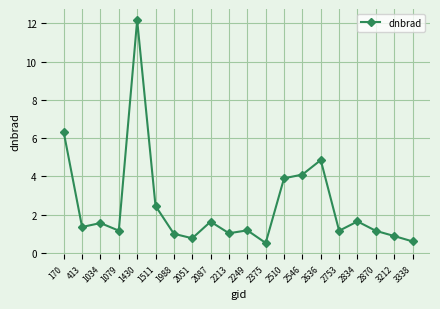

What is the difference between the second highest and second lowest values?

5.7